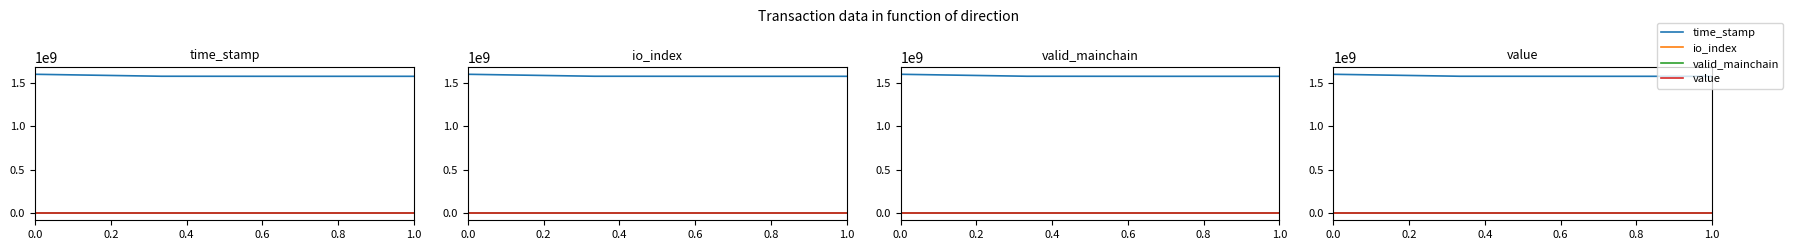

What is the average value of the time_stamp series?

1580162314.8